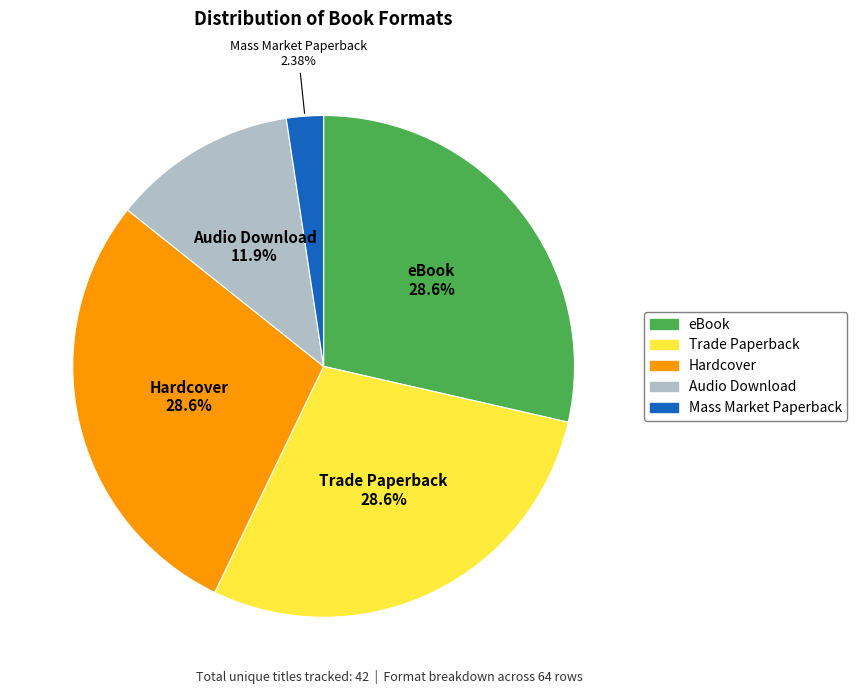

The Hardcover slice represents 39% of the pie. True or false?

False